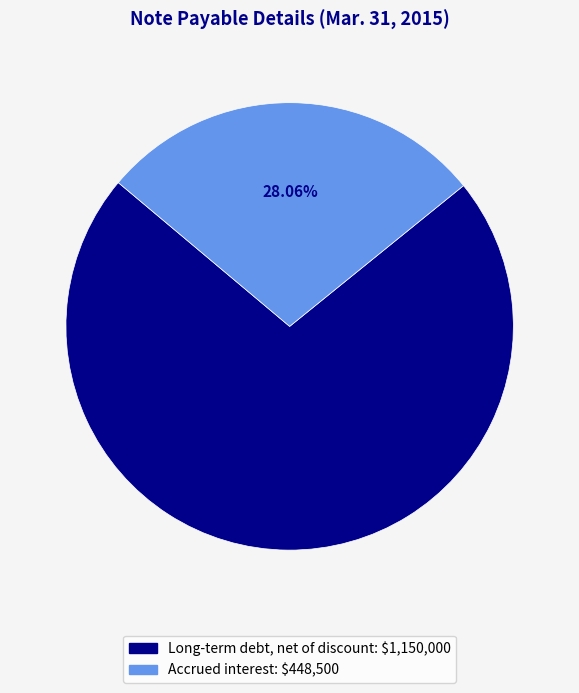

Does Long-term debt, net of discount represent more than half of the total?

Yes